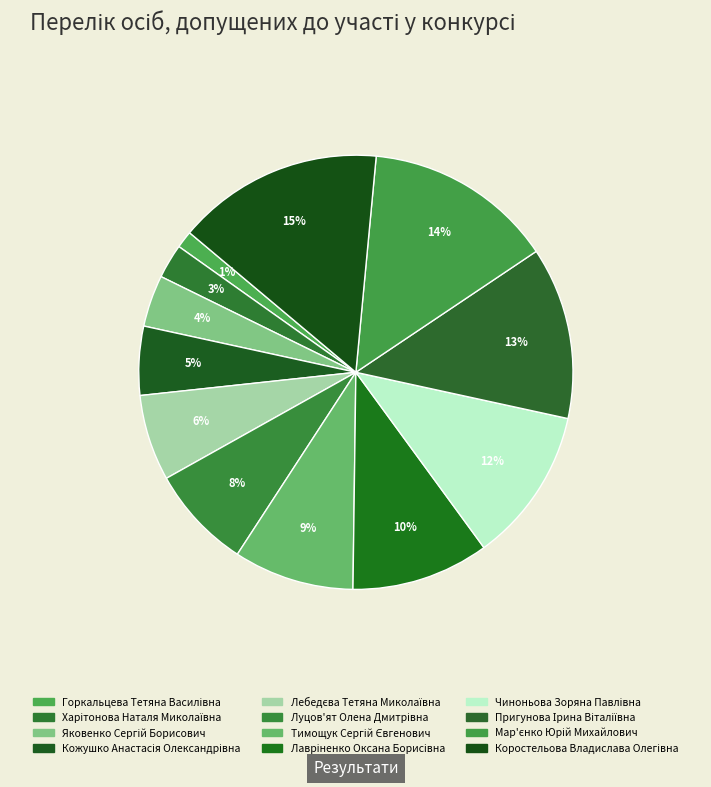

Which category has the biggest portion of the pie?

Коростельова Владислава Олегівна